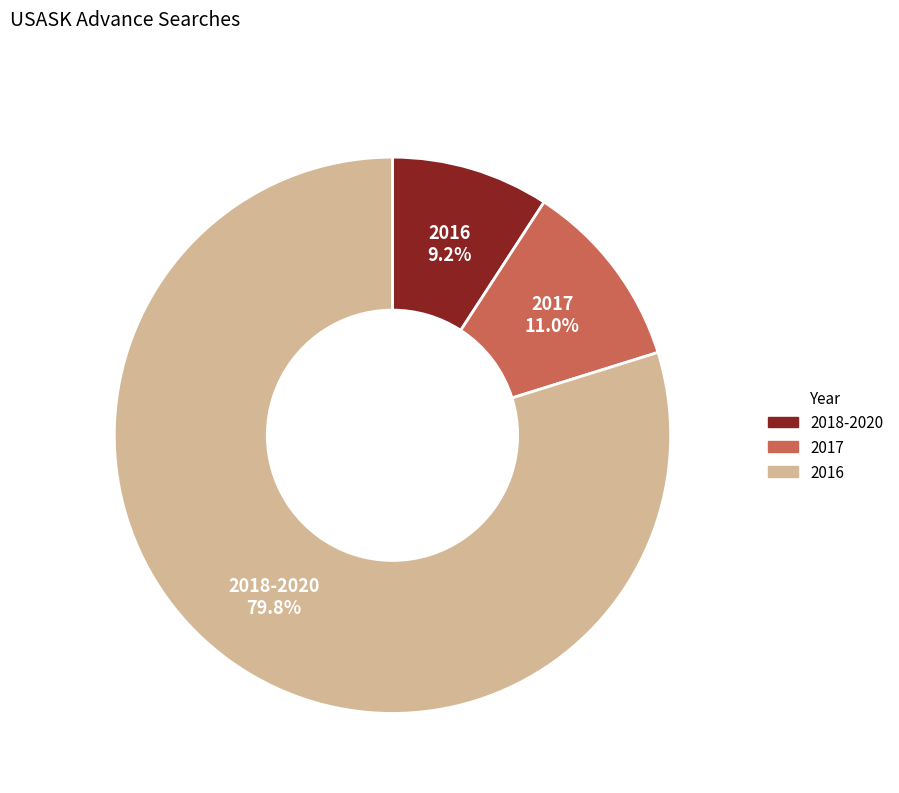

Is there any slice that represents more than half of the pie?

Yes